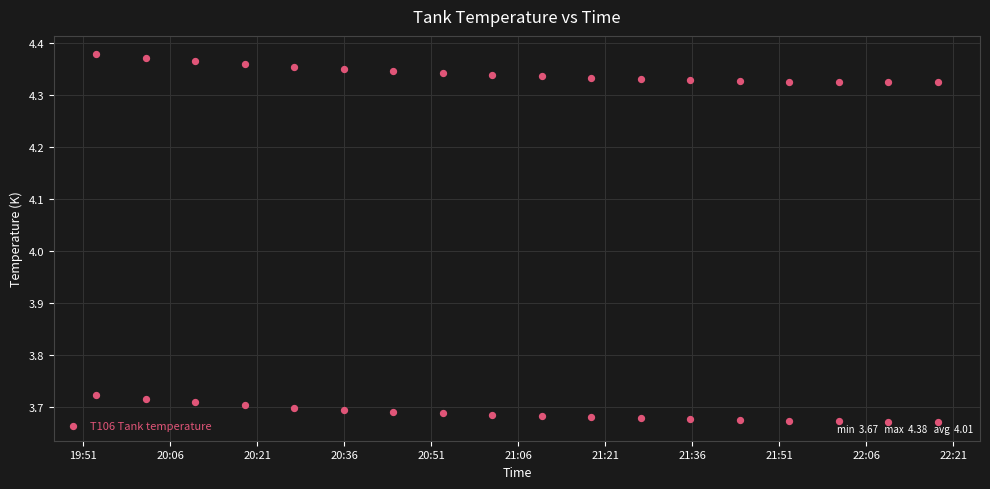

What is the range of Y values (max minus min)?

0.7